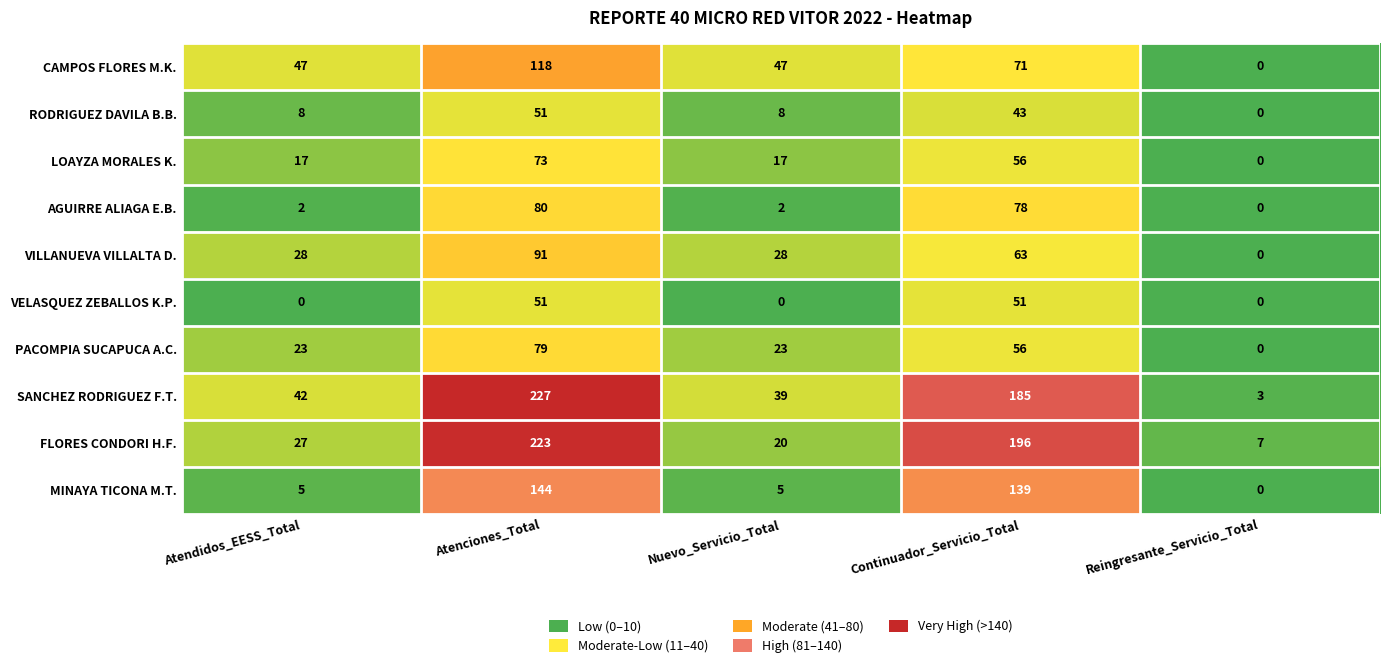

Which category has the highest value in the VILLANUEVA VILLALTA D. series?

Atenciones_Total